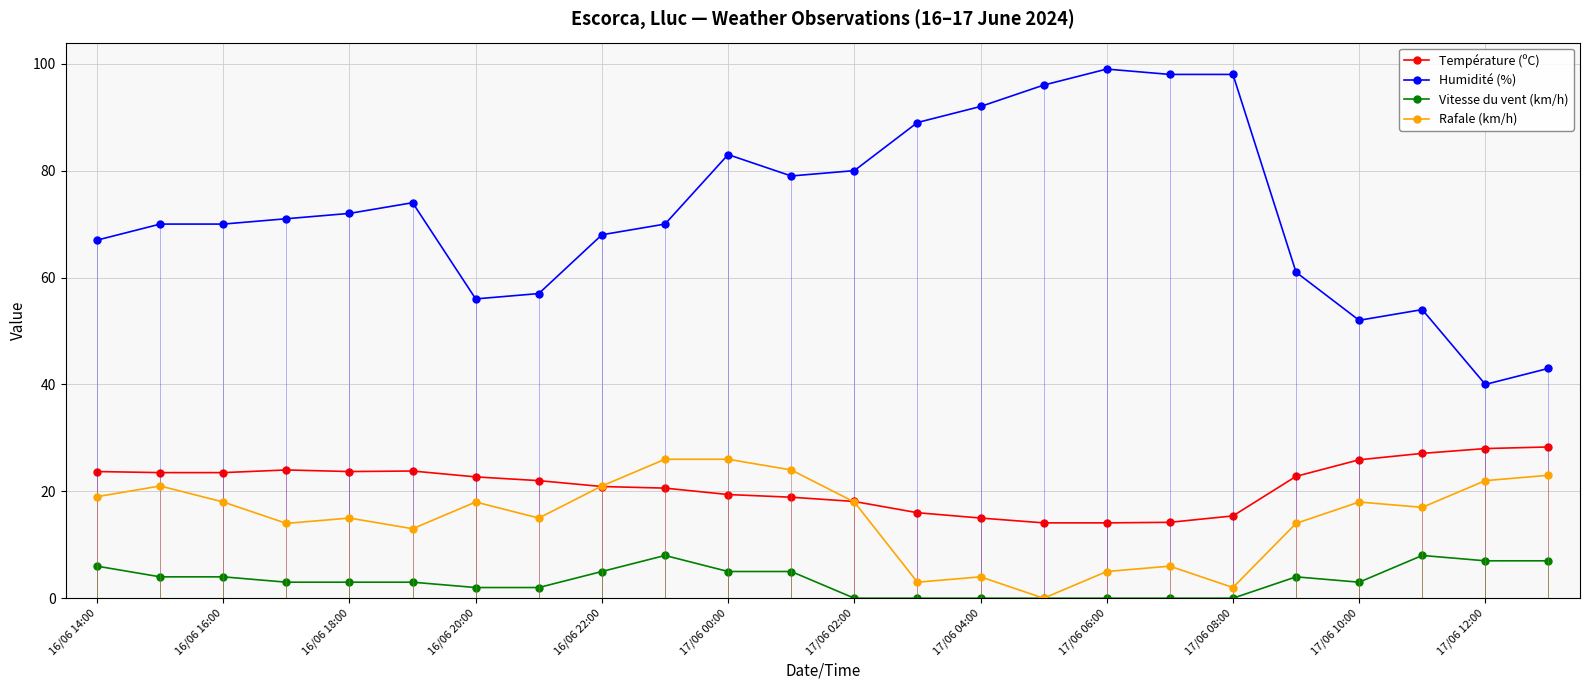

Which series has the largest range (max minus min)?

Humidité (%)